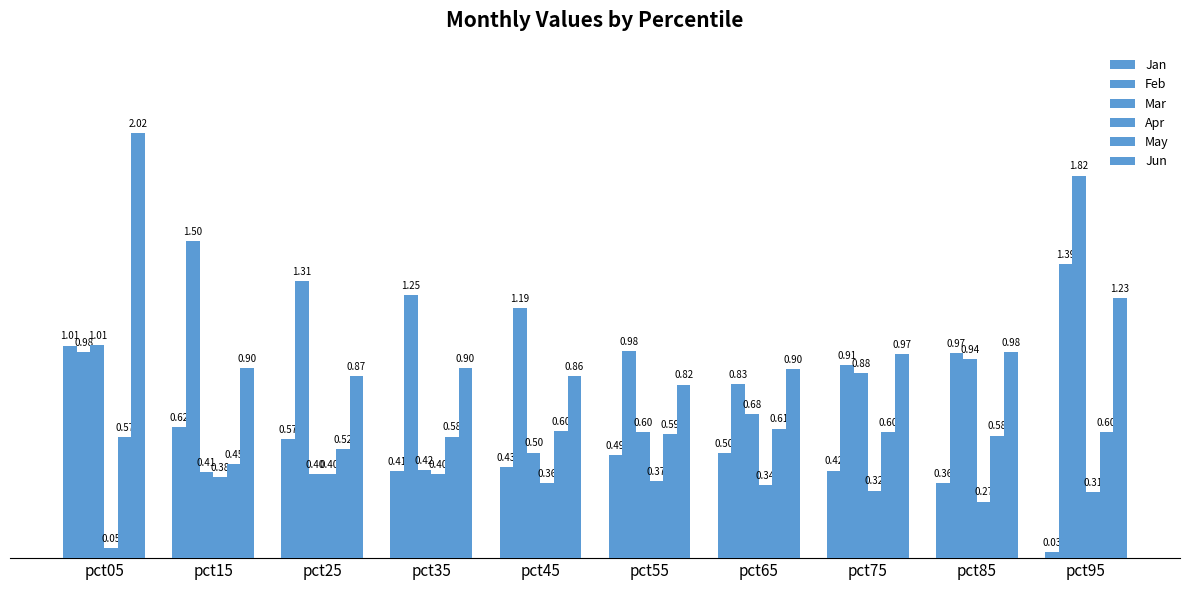

What is the value of the Mar bar at the 1st from the left?

1.0